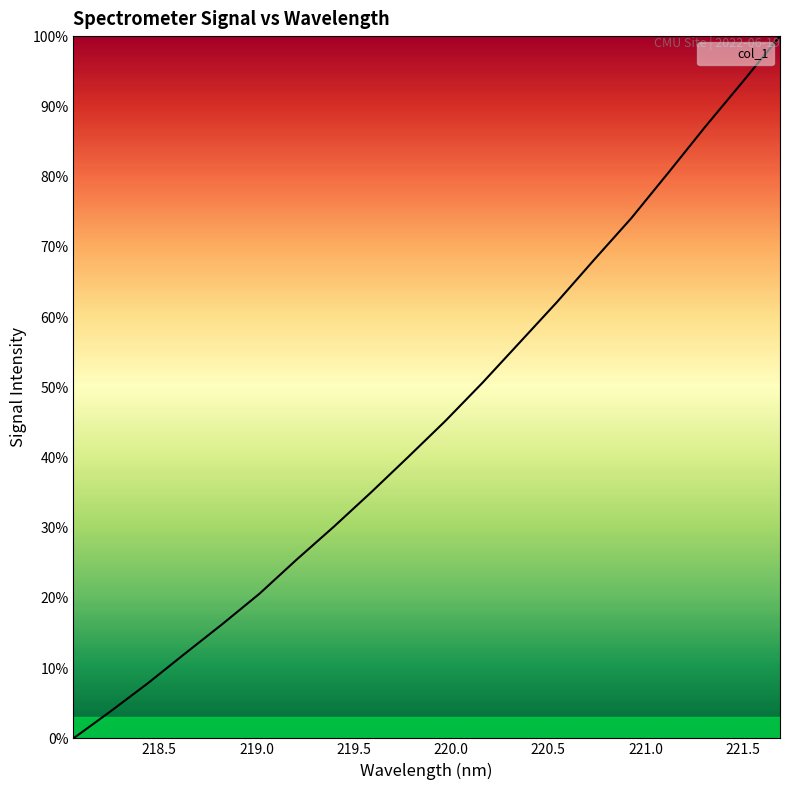

Count the number of values greater than 45.

10